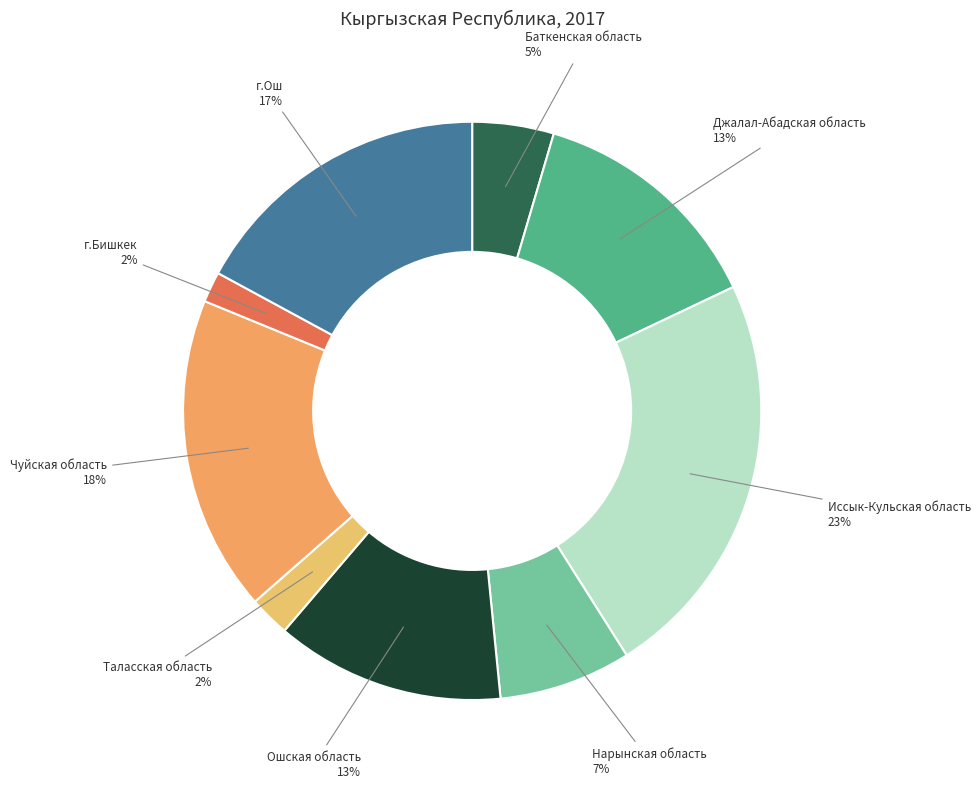

How many segments does this pie chart have?

9